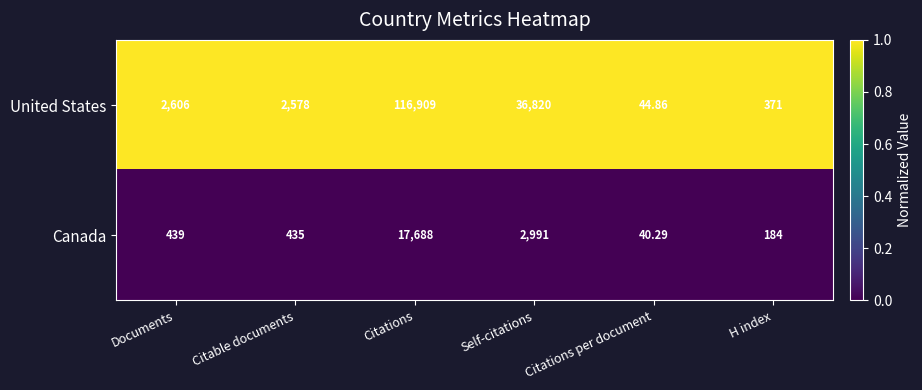

What is the difference between the highest and lowest values at Citations per document?

4.6